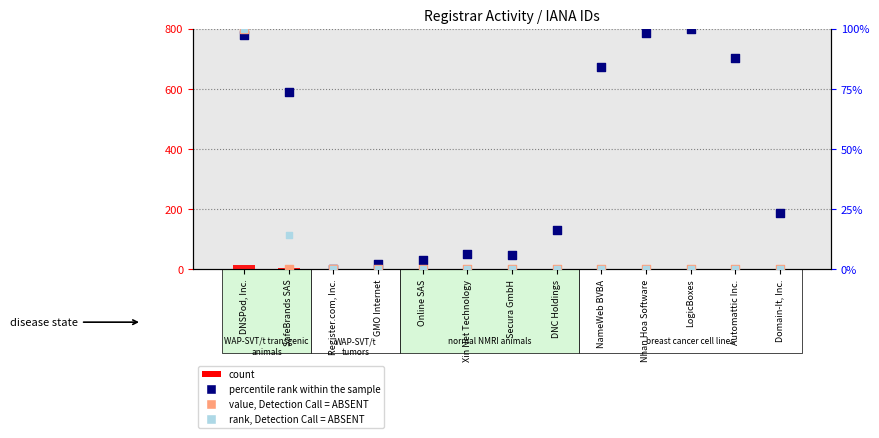

Which series reaches the maximum Y coordinate?

percentile rank within the sample